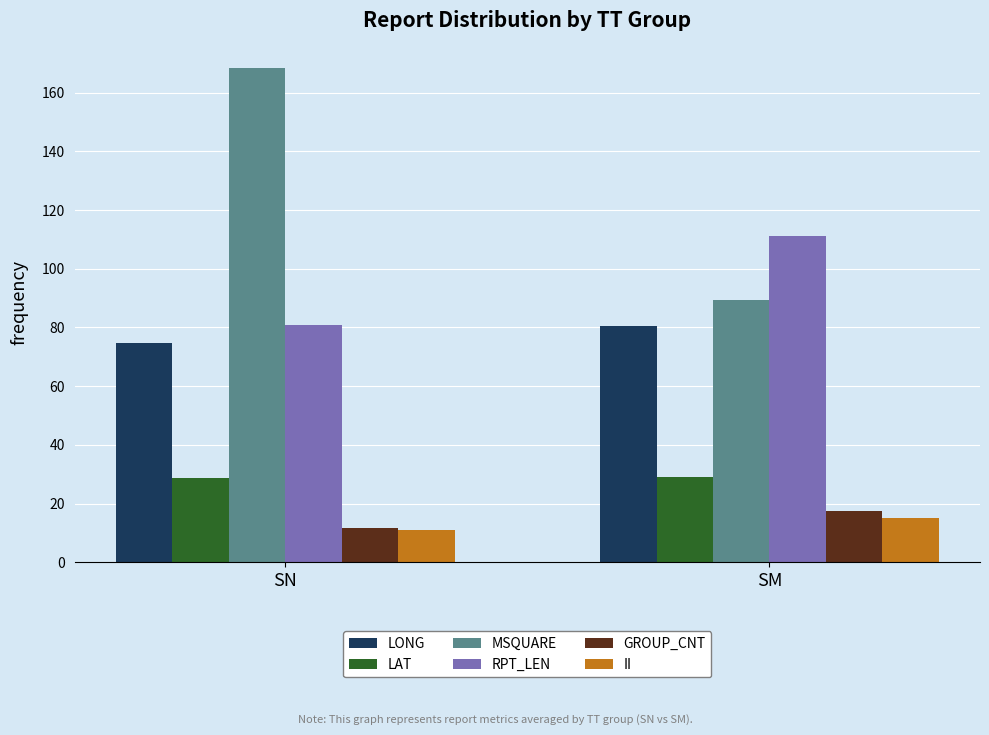

What is the total value across all series at SN?

375.1